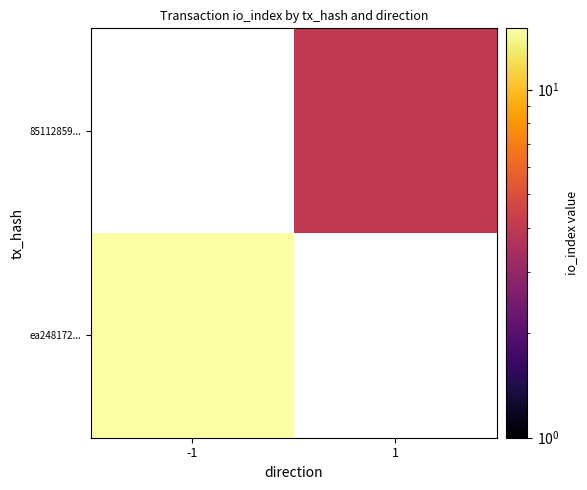

Which series has the largest range (max minus min)?

ea248172...